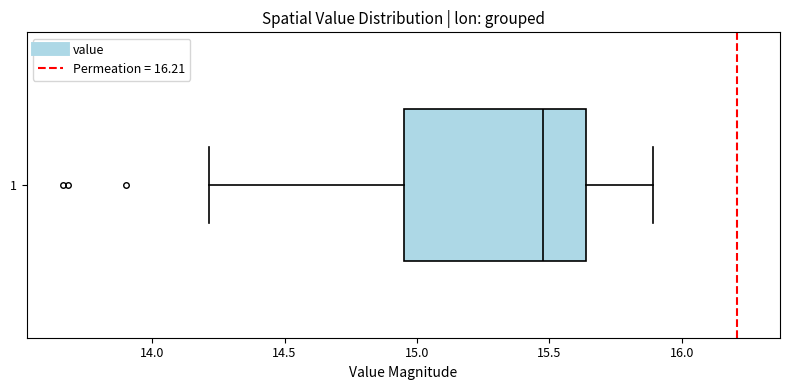

Read this box plot against the x-axis: the position of the median line, the range covered by the box, and the ends of both whiskers. The values are not printed on the chart, so give them approximately, as read against the axis.

median 15.50, box 14.95 to 15.65, whiskers 14.20 to 15.90